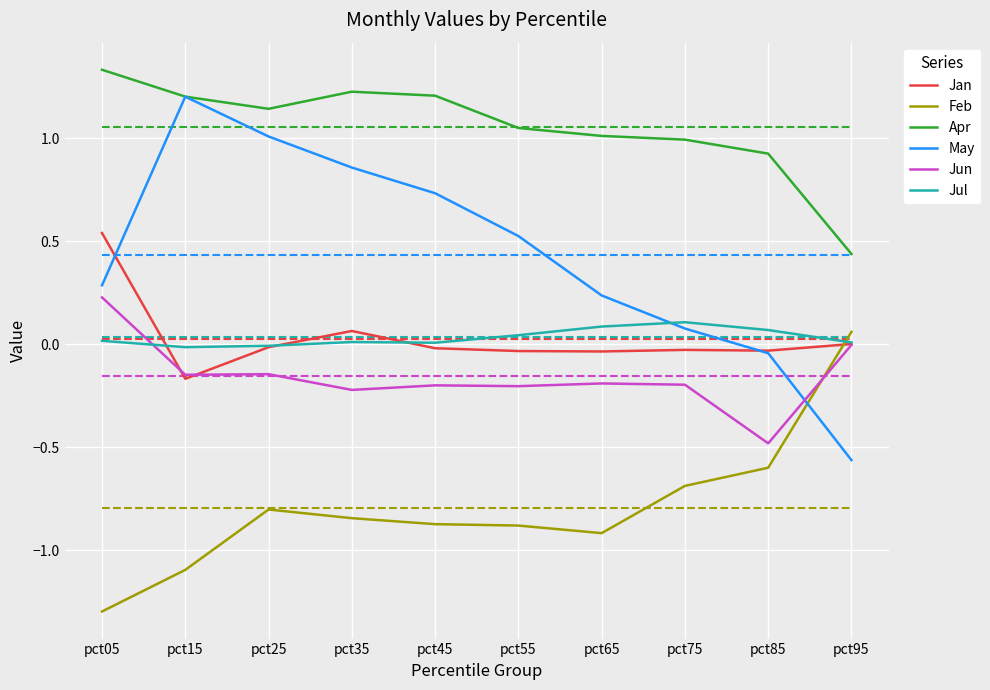

What is the difference between the May values at pct55 and pct05?

0.2